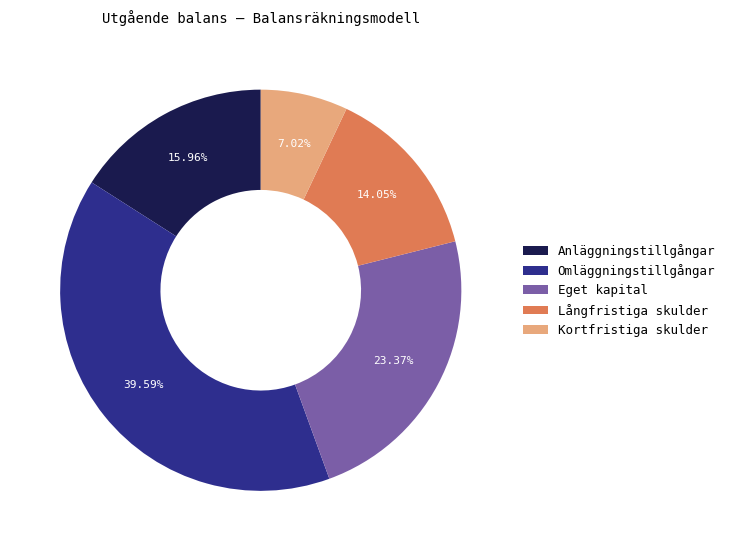

Does any single category account for the majority?

No